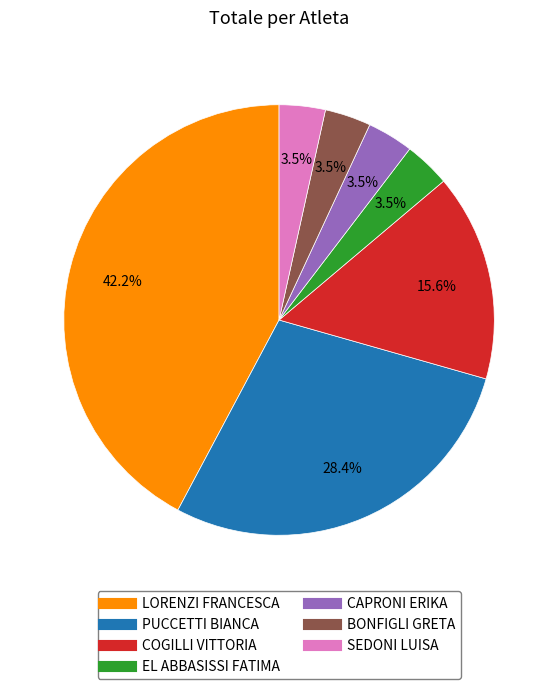

What percentage is the LORENZI FRANCESCA slice, to the nearest percent?

42%